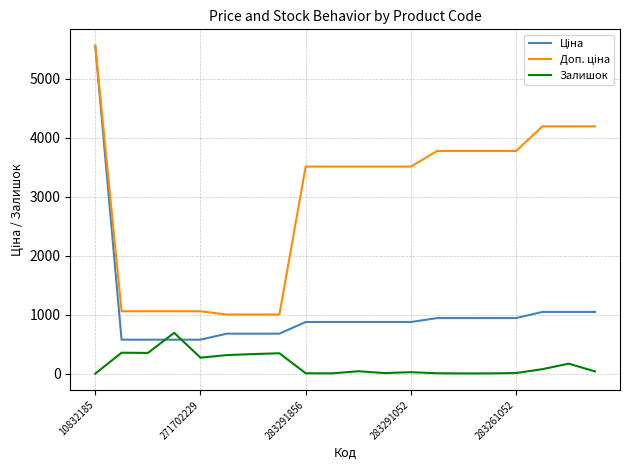

What is the greatest value displayed?

5560.3